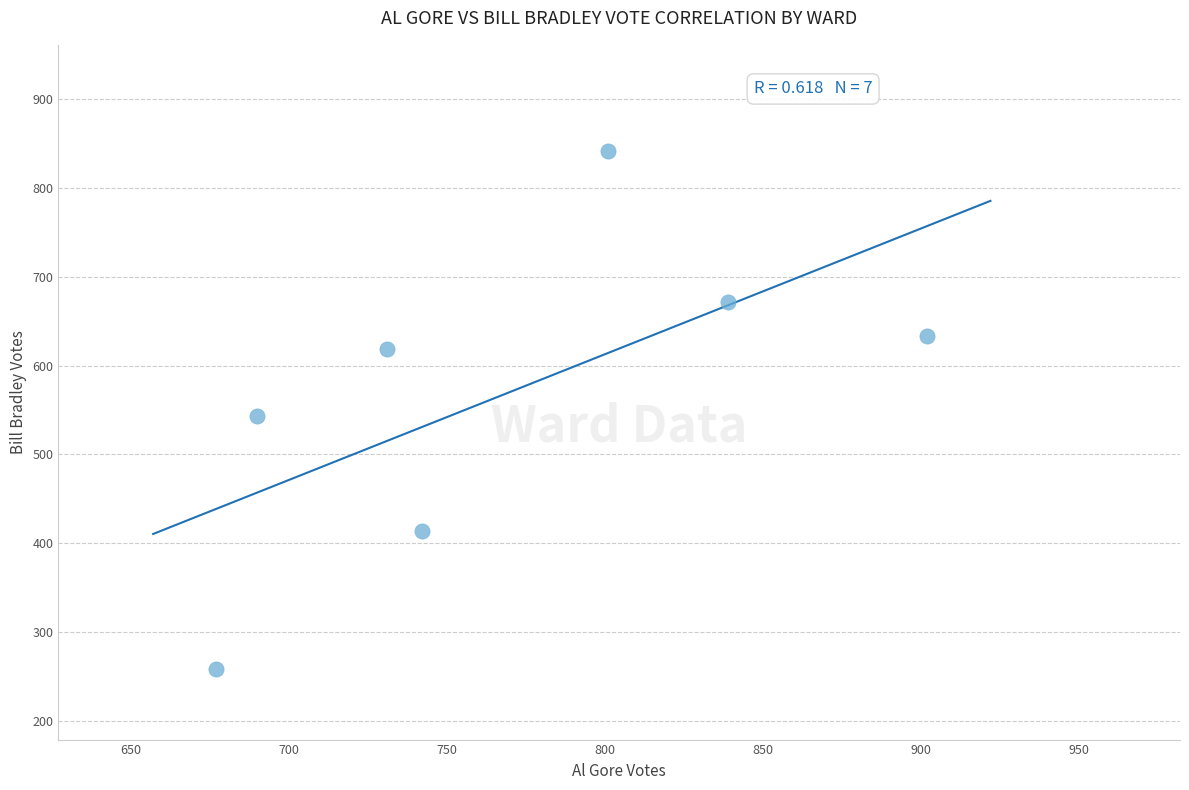

What is the average X value?

769